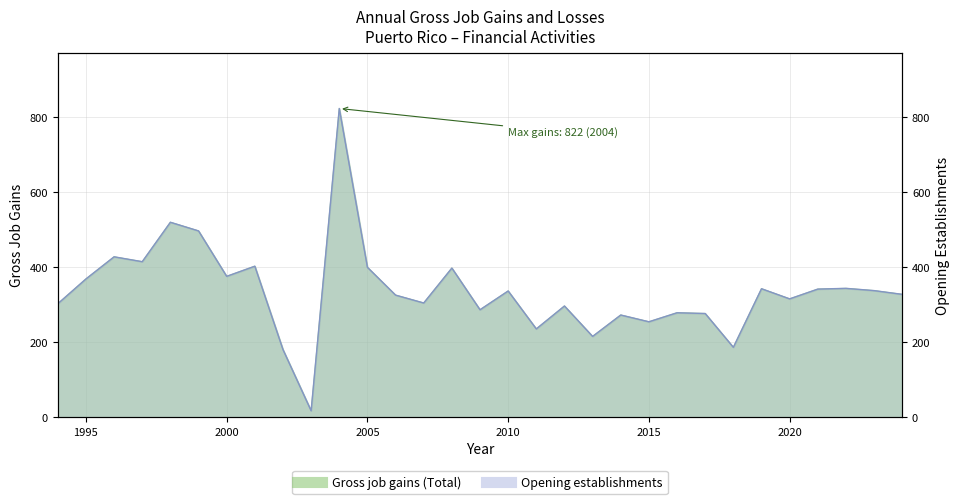

Rank the categories by Opening establishments value from lowest to highest.

2003, 2002, 2018, 2013, 2011, 2015, 2014, 2017, 2016, 2009, 2012, 1994, 2007, 2020, 2006, 2024, 2010, 2023, 2021, 2019, 2022, 1995, 2000, 2008, 2005, 2001, 1997, 1996, 1999, 1998, 2004